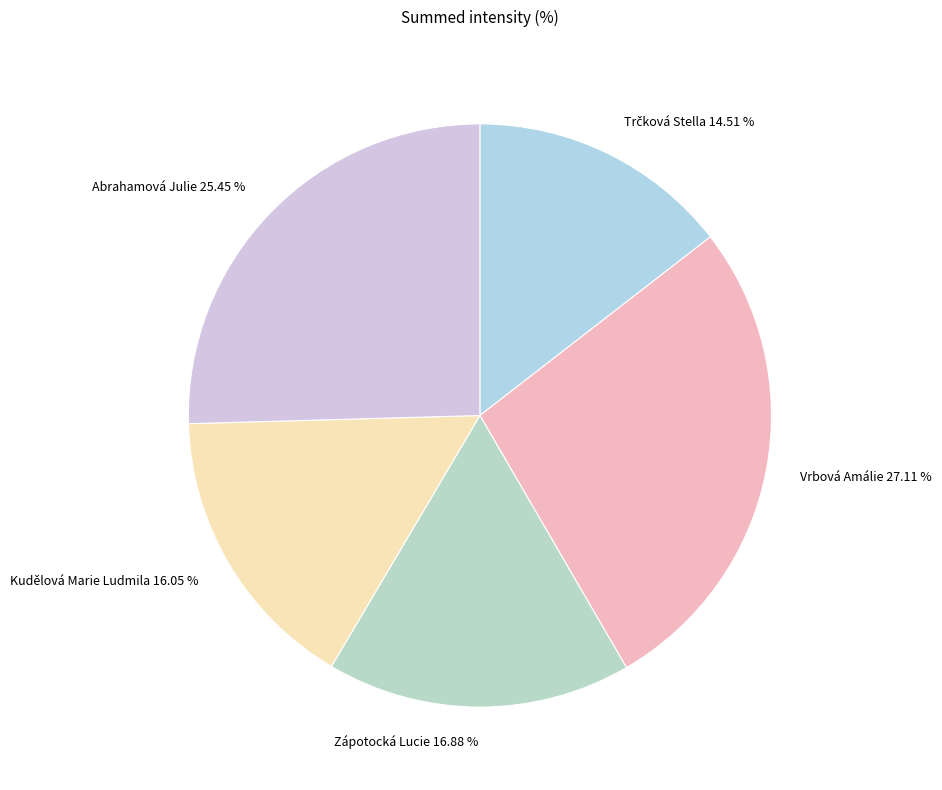

What is the ratio of the value at Vrbová Amálie 27.11 % to the value at Kudělová Marie Ludmila 16.05 %?

1.7